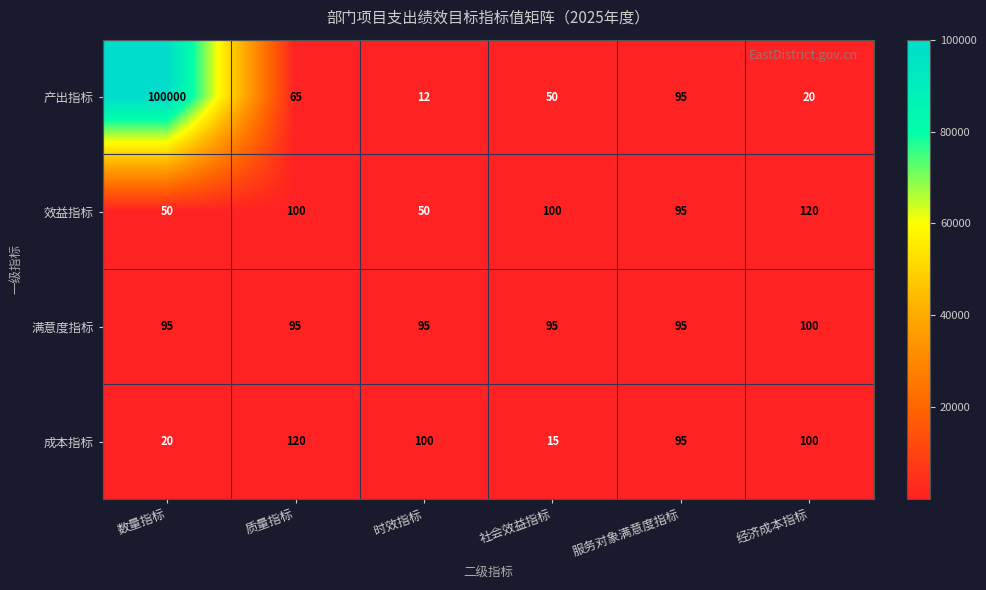

How many distinct data groups are displayed?

4